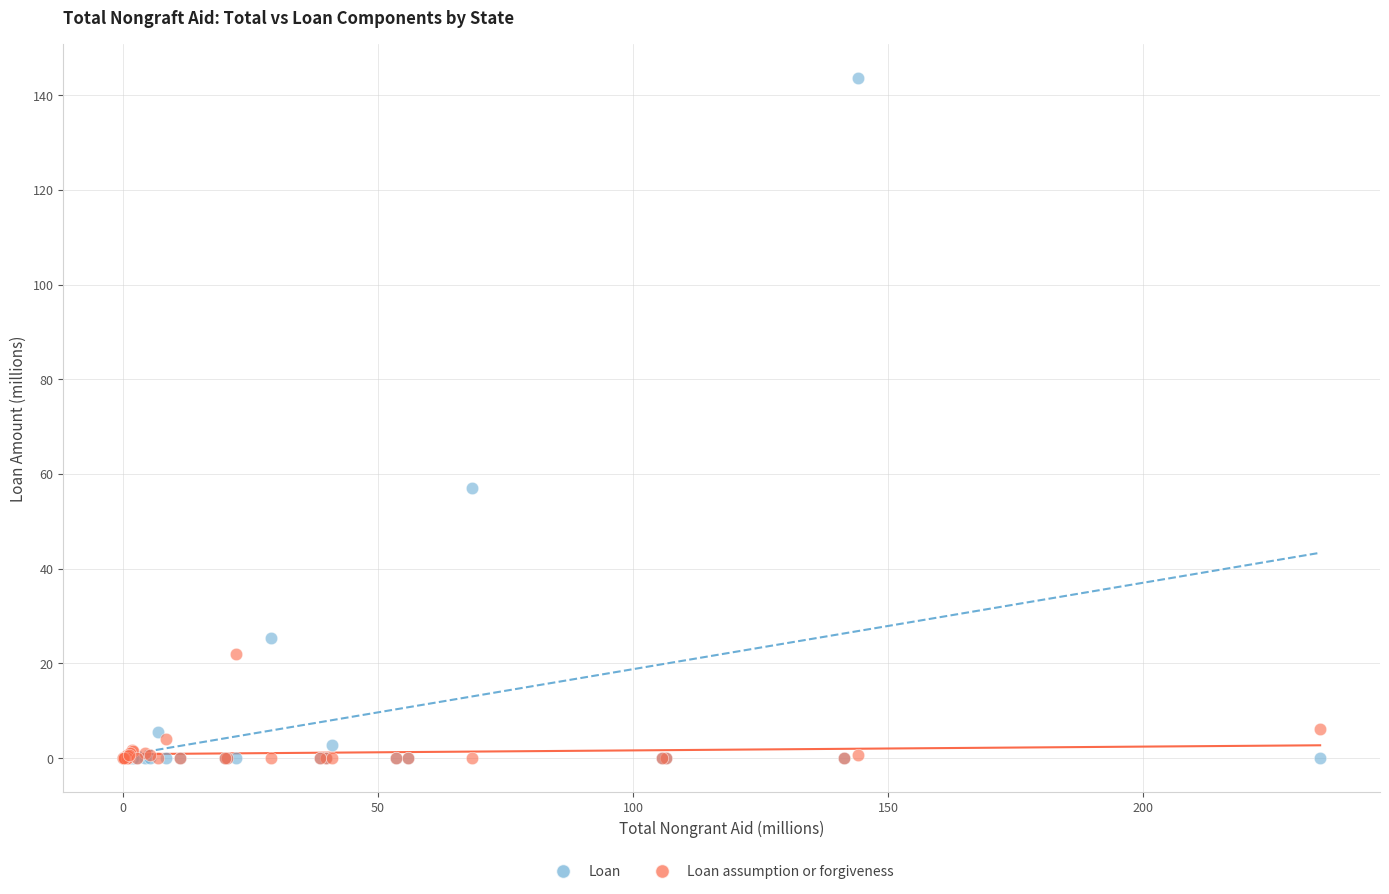

Which series contains the highest Y value?

Loan